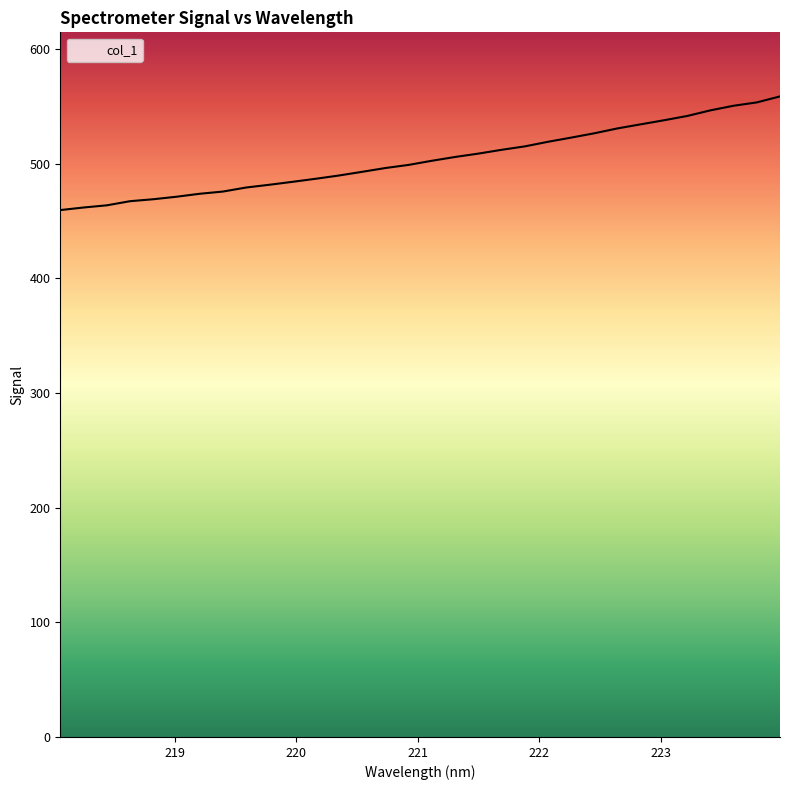

What is the value of the 13th point from the left?

489.9